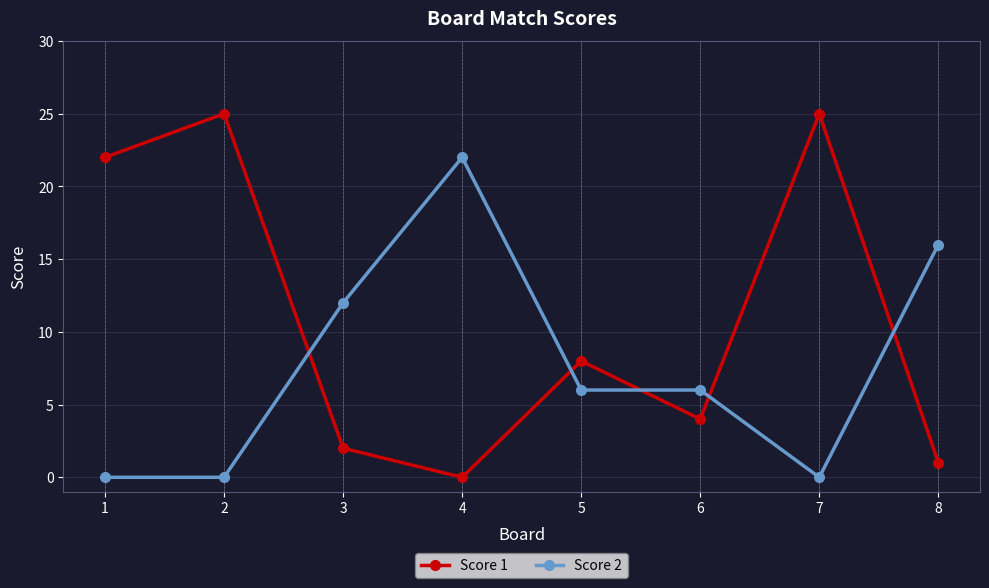

Which series has the largest total across all categories?

Score 1